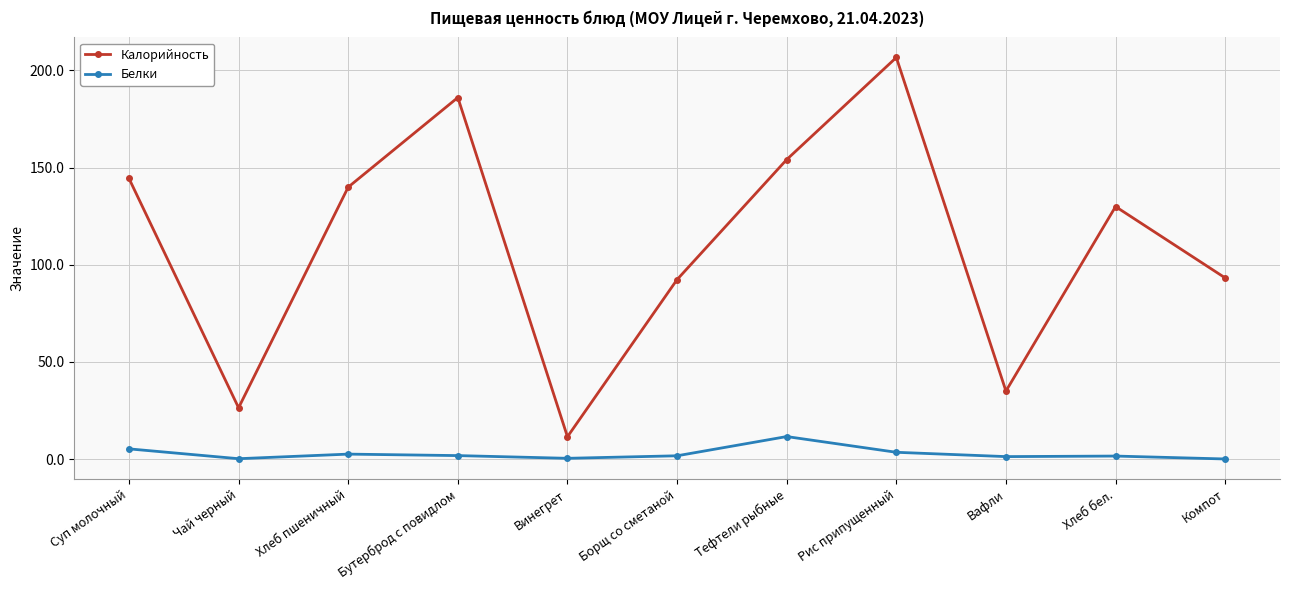

Which series has the largest range (max minus min)?

Калорийность